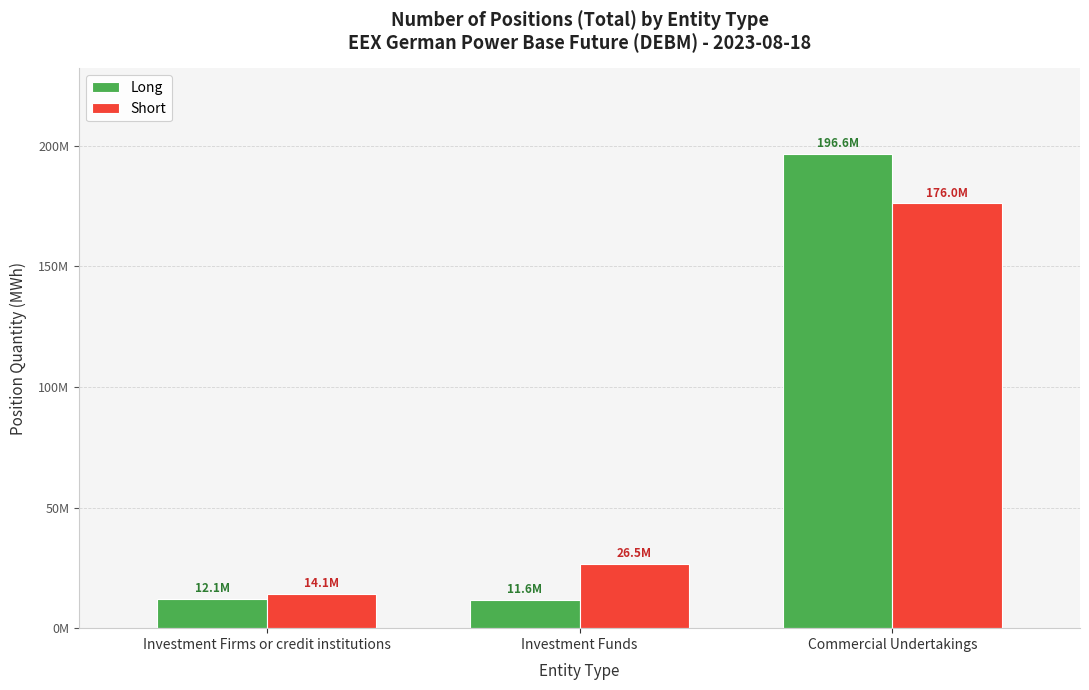

What are all the series names shown in the legend?

Long, Short